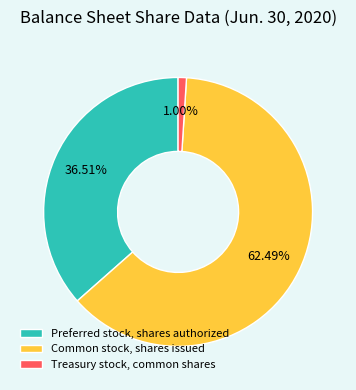

What percentage is the Preferred stock, shares authorized slice, to the nearest percent?

37%